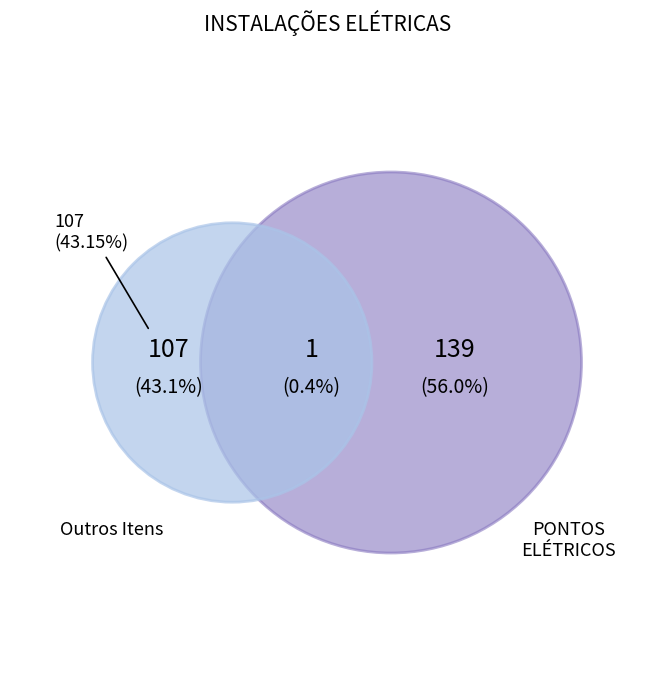

What is the largest slice in the pie chart?

PONTOS ELÉTRICOS